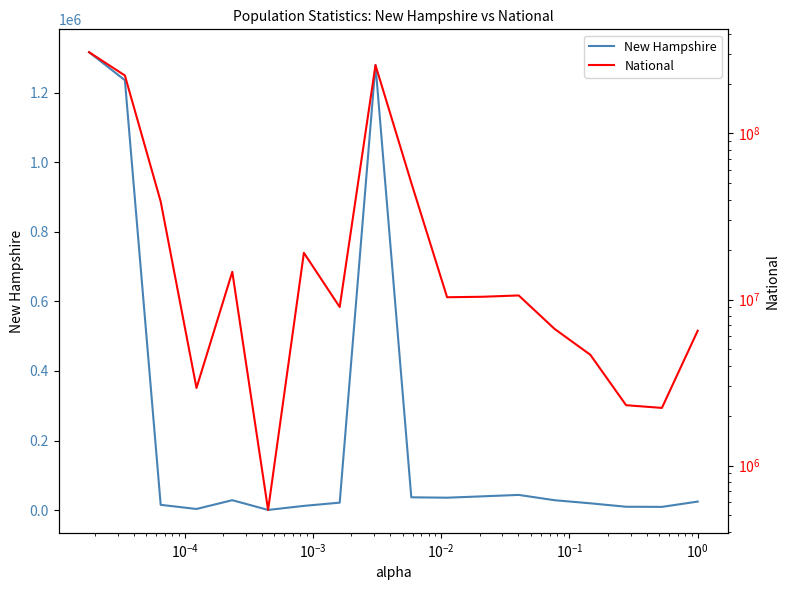

How many interior local valleys does the National series have?

5